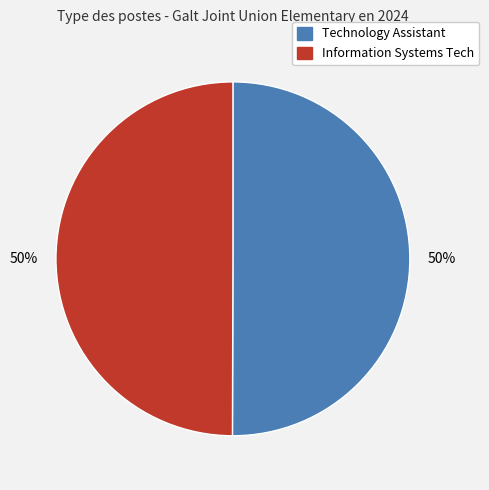

Is it true that Information Systems Tech is 50% of the pie?

True